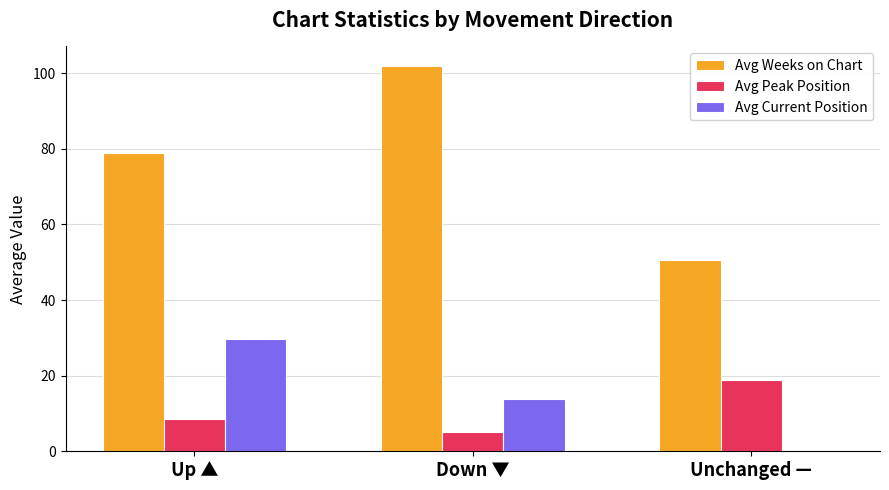

Which series changed the most between Up ▲ and Unchanged —?

Avg Current Position